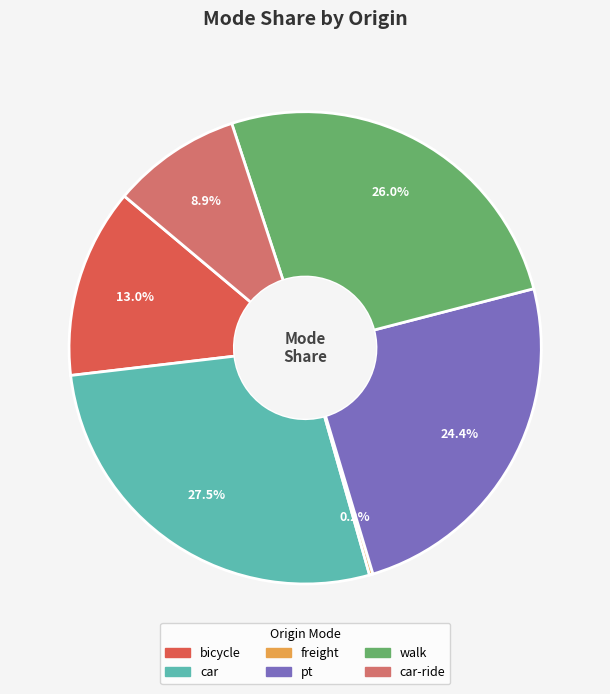

Does any single category account for the majority?

No